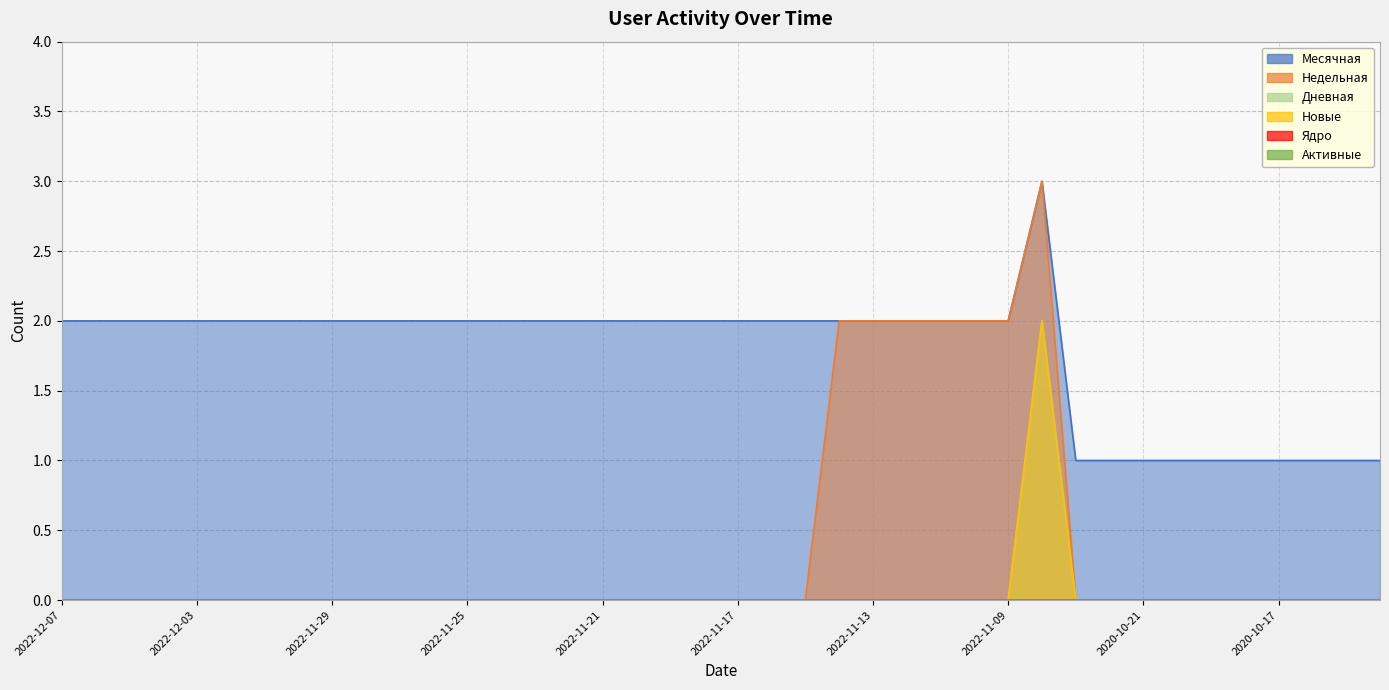

The Новые series shows -1 at 2022-11-13. True or false?

False